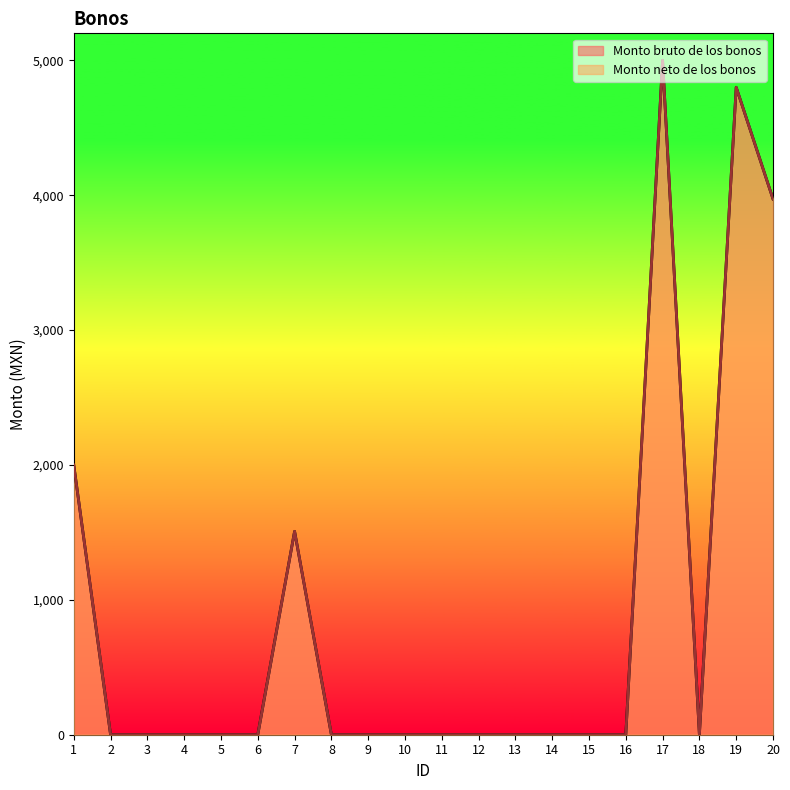

How many interior local peaks does the Monto neto de los bonos series have?

3